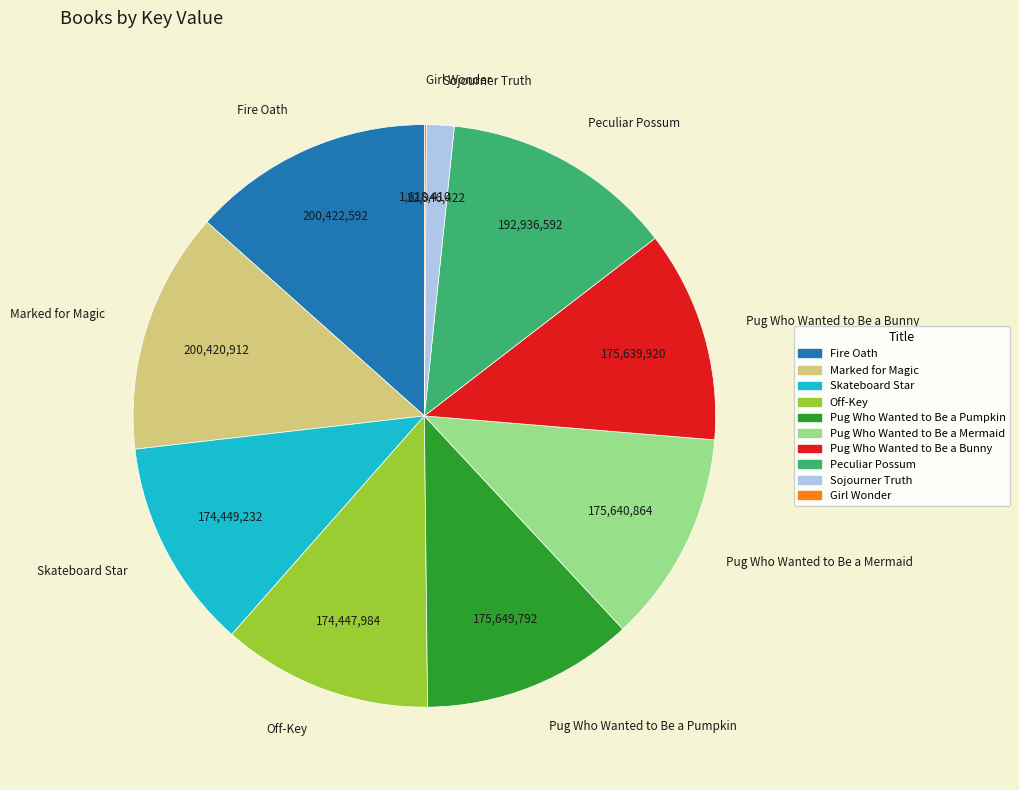

The Skateboard Star slice represents 12% of the pie. True or false?

True